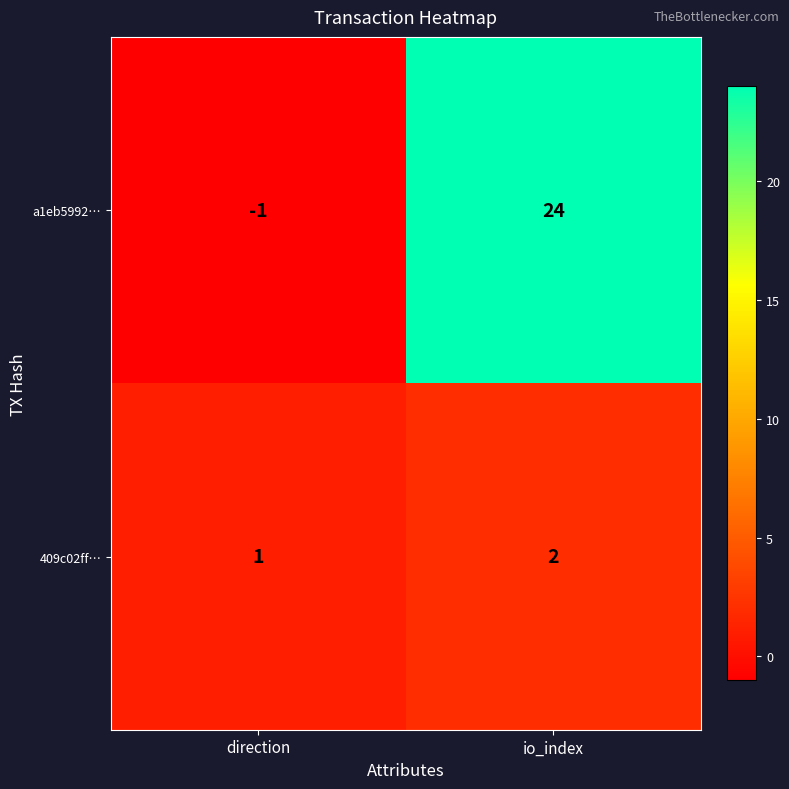

How many categories are shown in the chart?

2